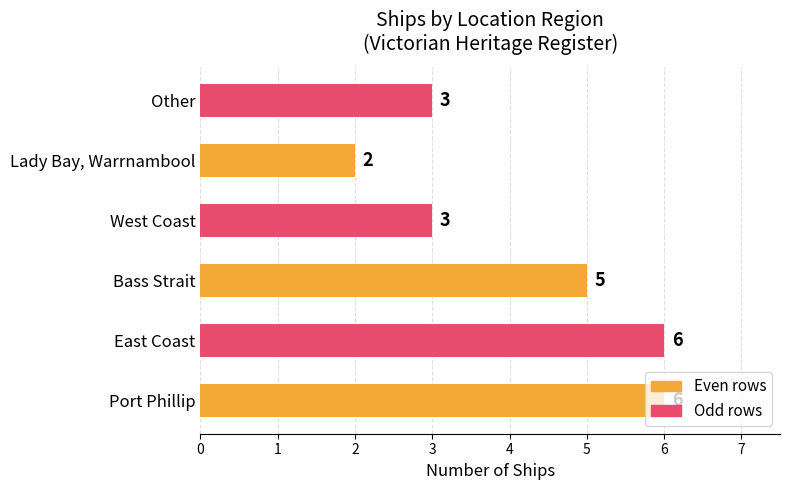

How many values are between 3 and 6?

5